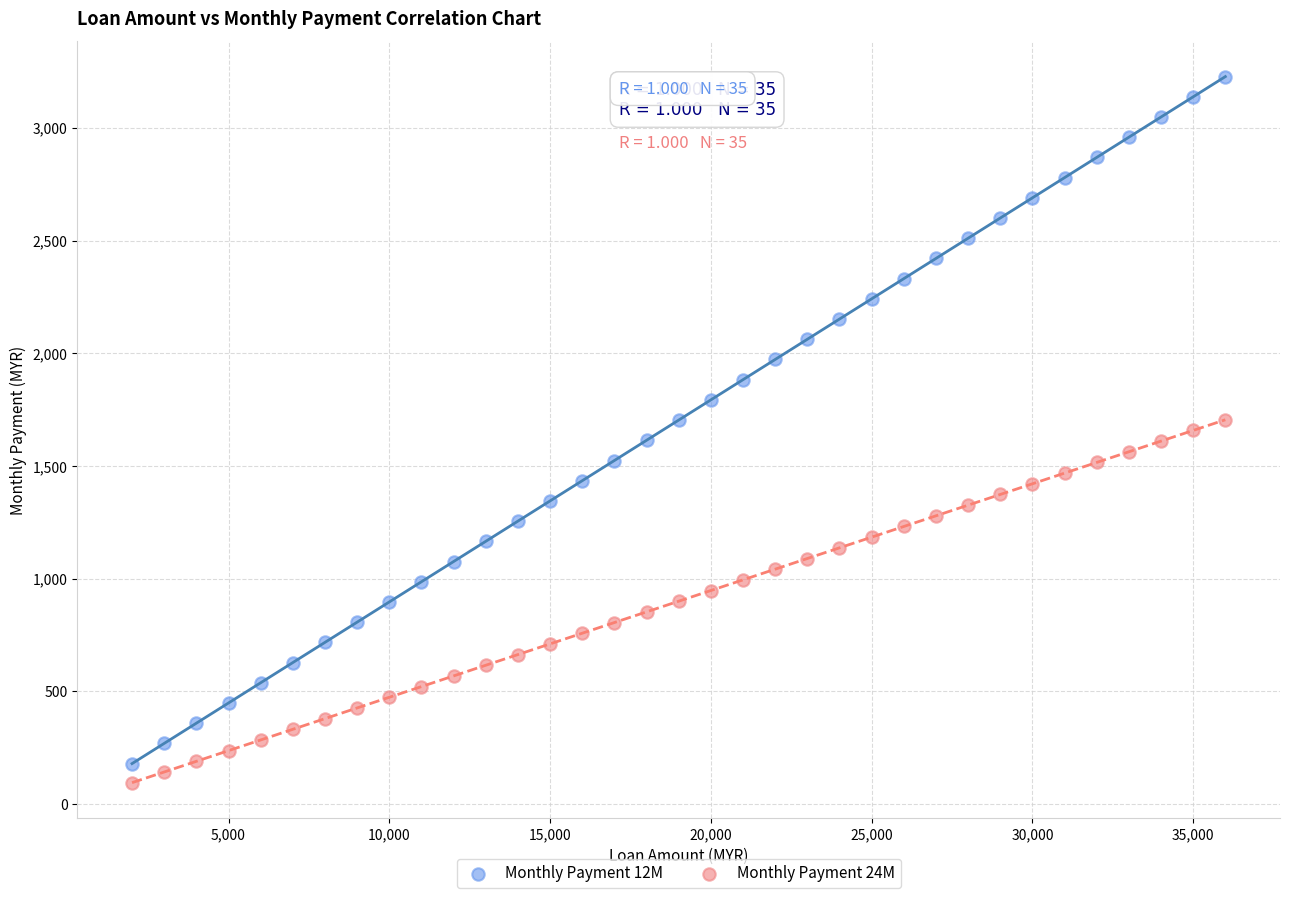

Which series contains the highest Y value?

Monthly Payment 12M